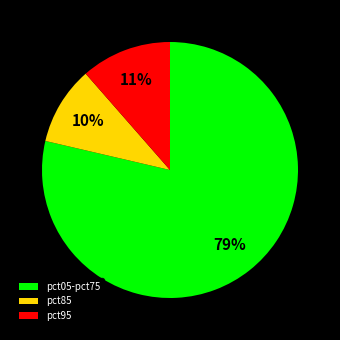

Do pct85 and pct95 together represent more than half of the pie?

No